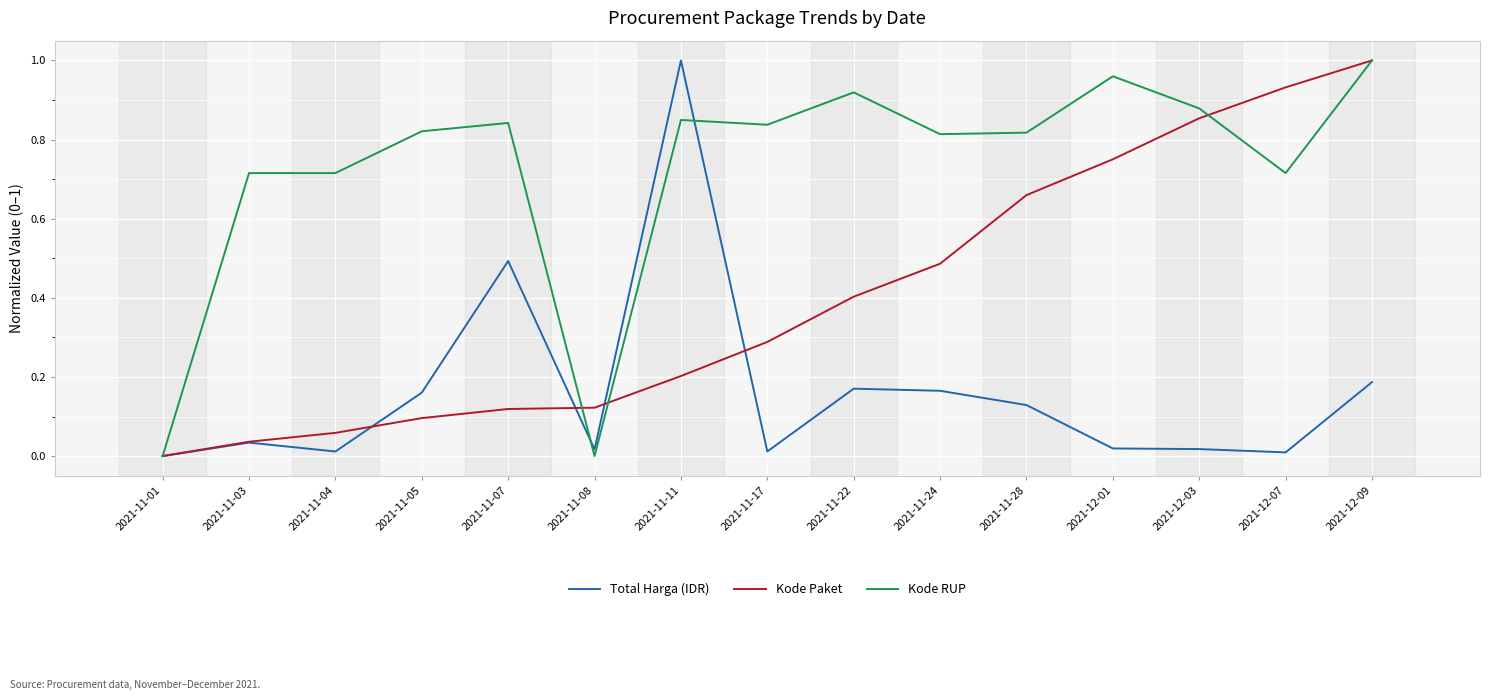

Where is the first local minimum for Total Harga (IDR)?

2021-11-04